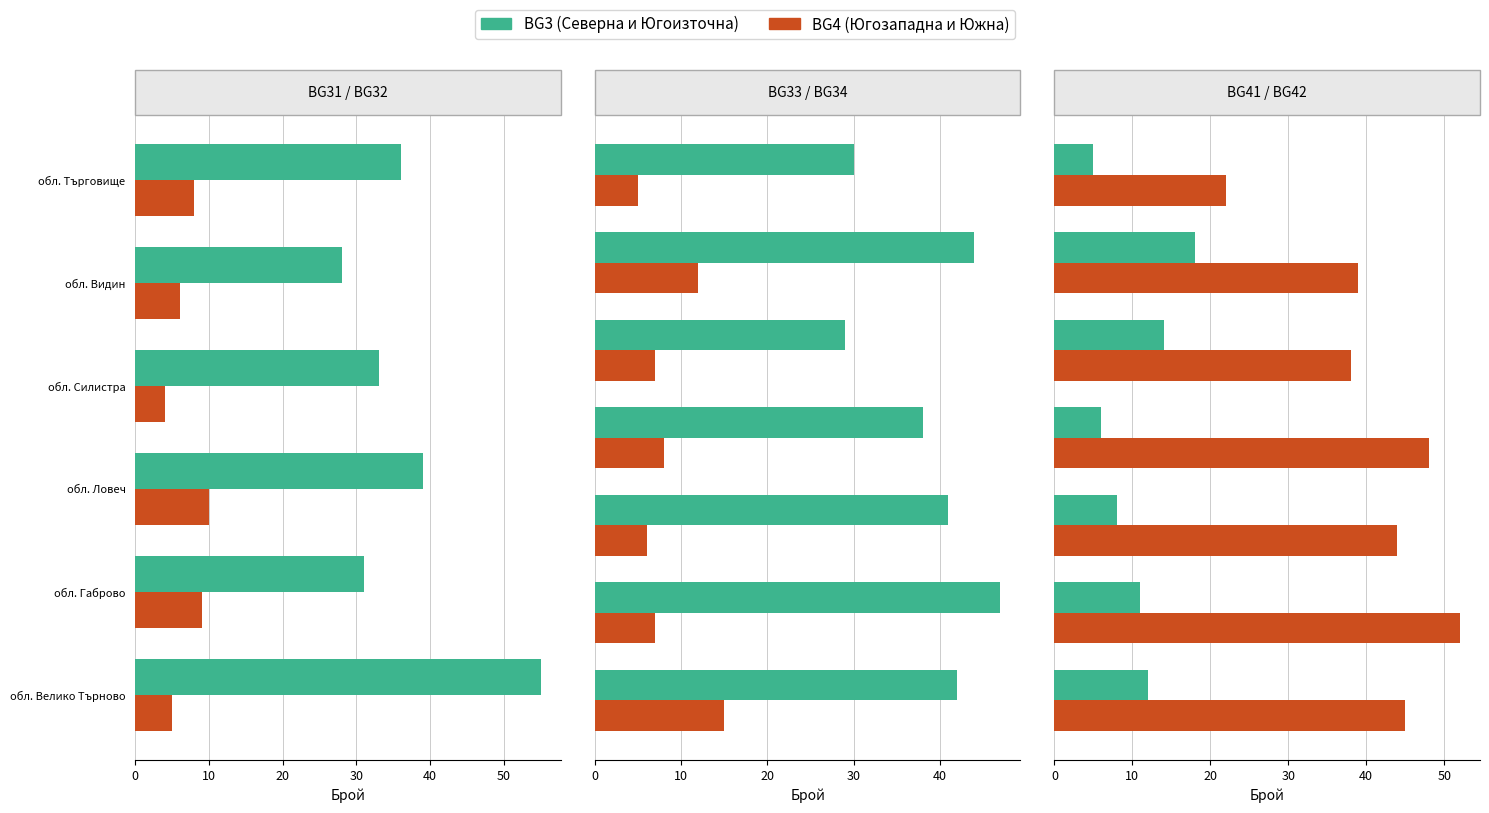

Is it true that BG3 (NUTS1) equals 20 at 0?

False